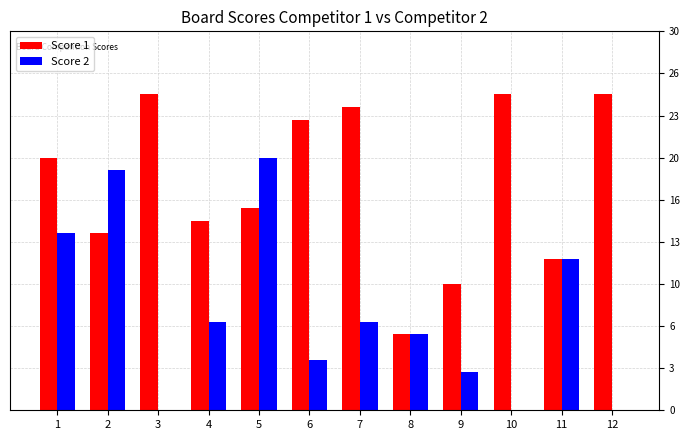

What are all the series names shown in the legend?

Score 1, Score 2